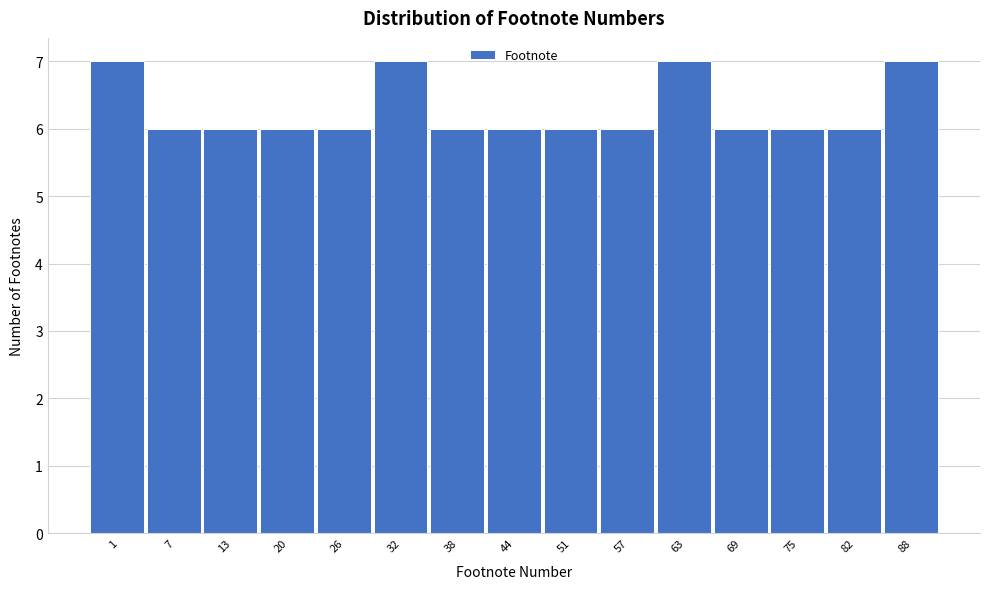

Reading right to left, extract all data points from this chart.

88=7	82=6	75=6	69=6	63=7	57=6	51=6	44=6	38=6	32=7	26=6	20=6	13=6	7=6	1=7